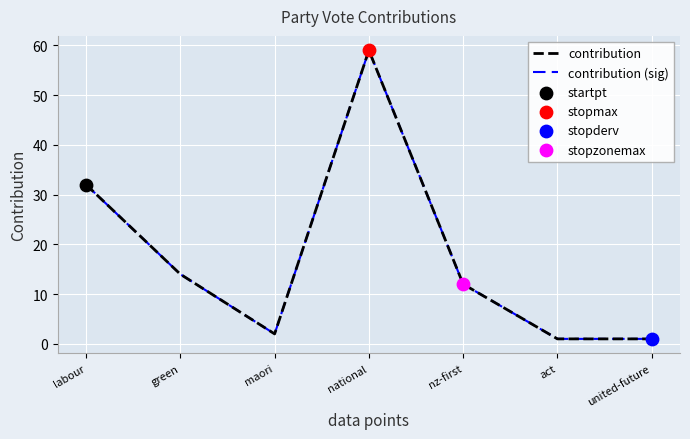

What is the total value across all series at maori?

4